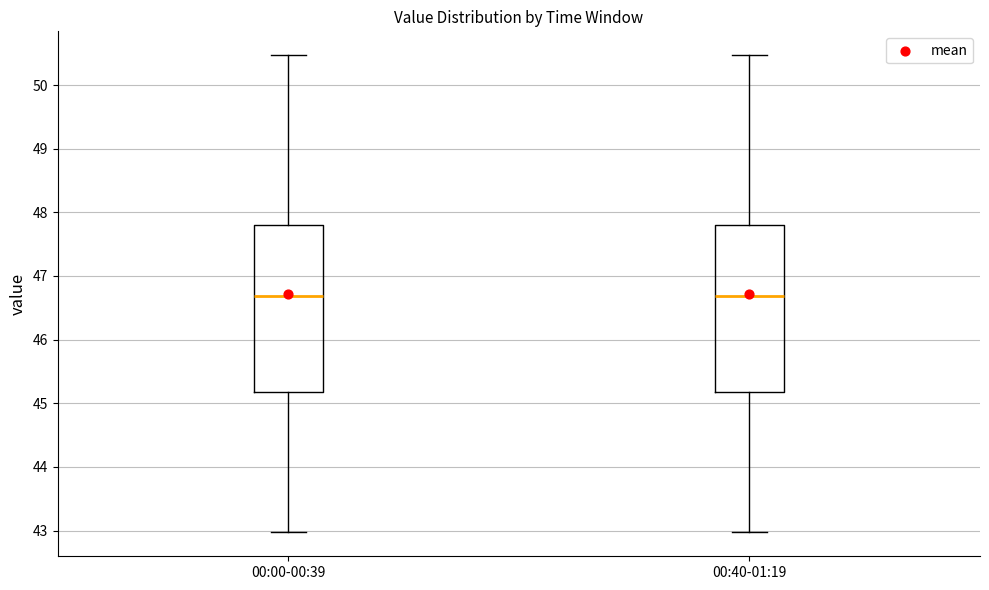

Where does the upper whisker of the box for 00:40-01:19 end on the y-axis? The values are not printed on the chart, so give them approximately, as read against the axis.

50.5